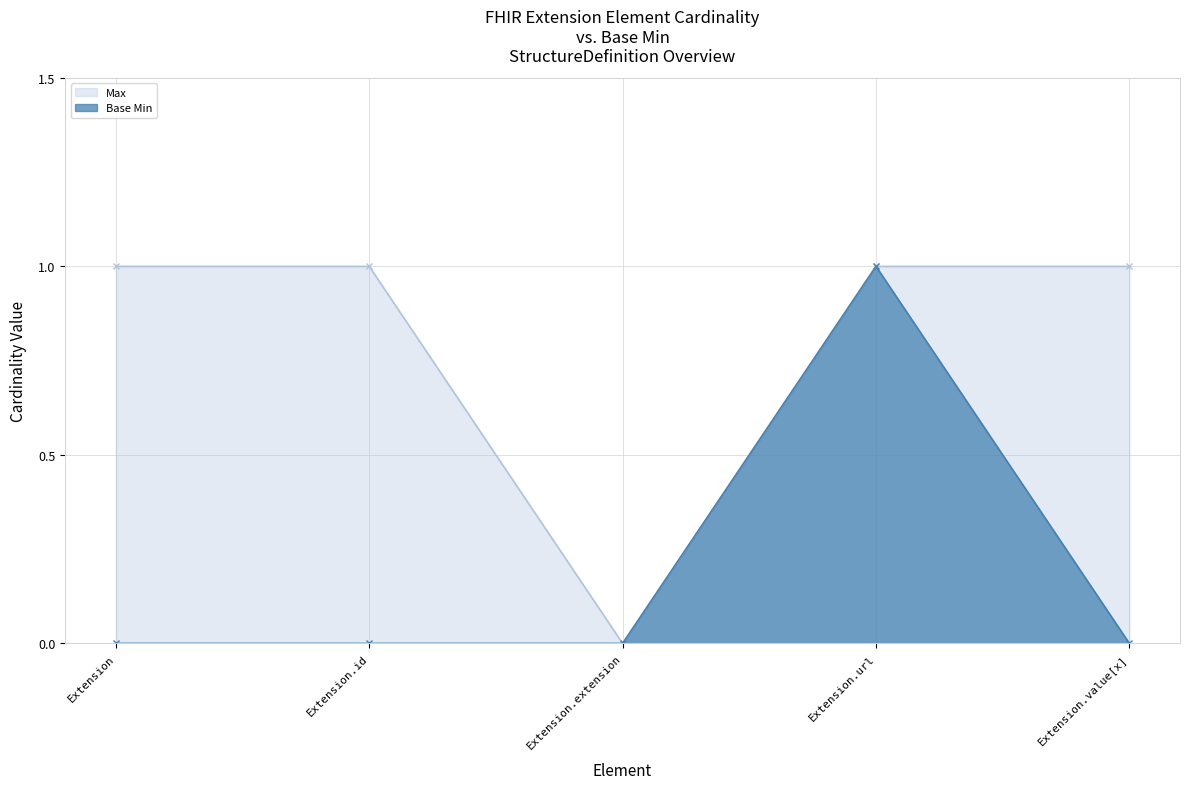

Rank the series by their maximum value, from highest to lowest.

Max, Base Min